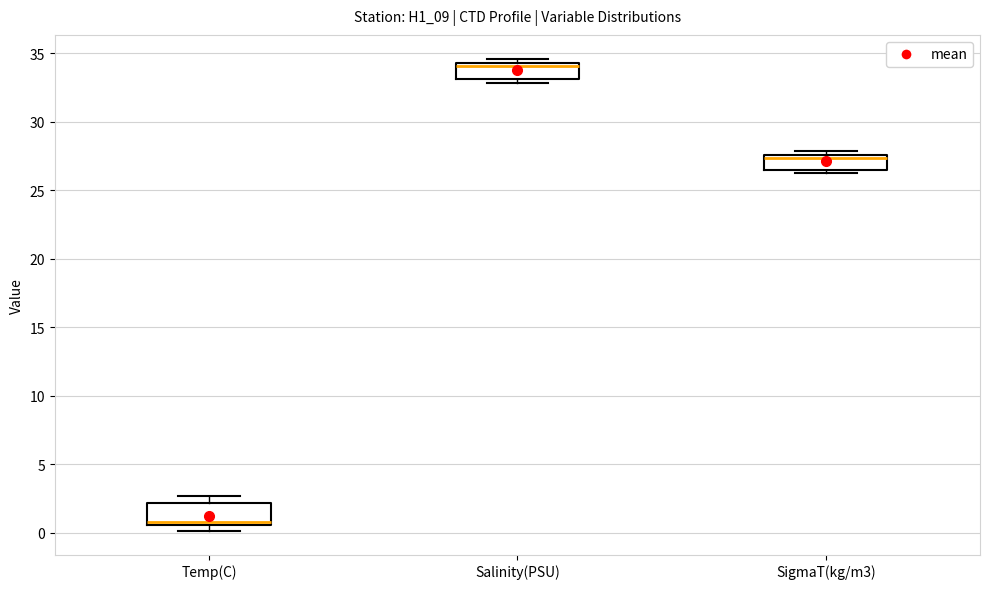

Where does the median line of the box for Temp(C) sit on the y-axis? The values are not printed on the chart, so give them approximately, as read against the axis.

1.0